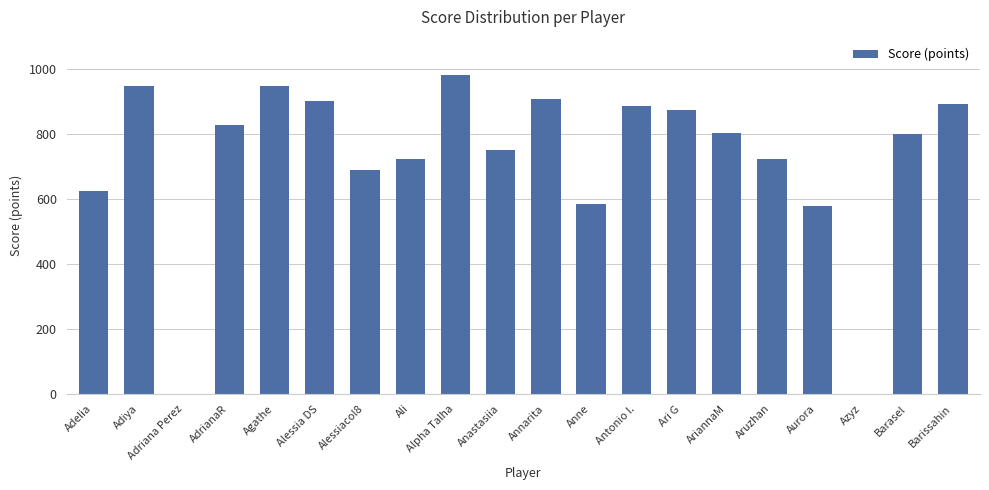

Which has a higher value, Aruzhan or Antonio I.?

Antonio I.